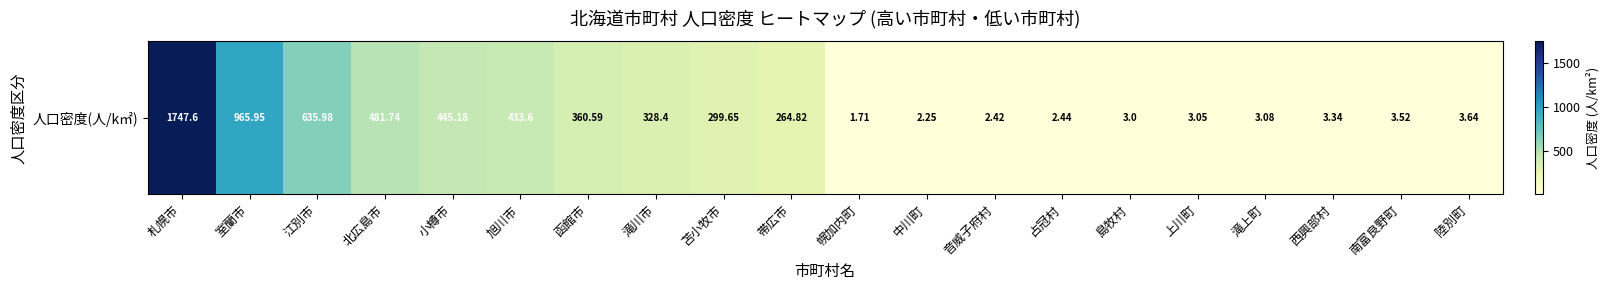

What is the change in value from 滝川市 to 中川町?

-326.1